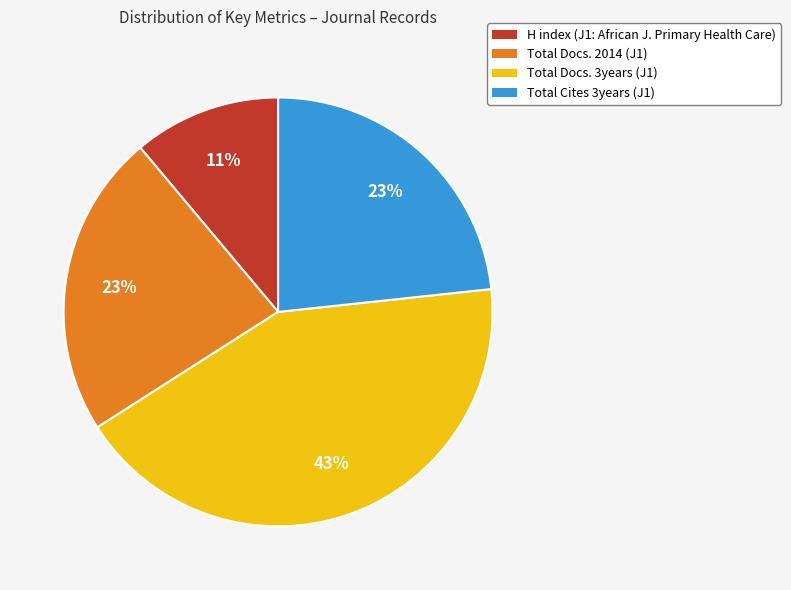

To the nearest percent, what is the difference between the largest and smallest slice percentages?

32%